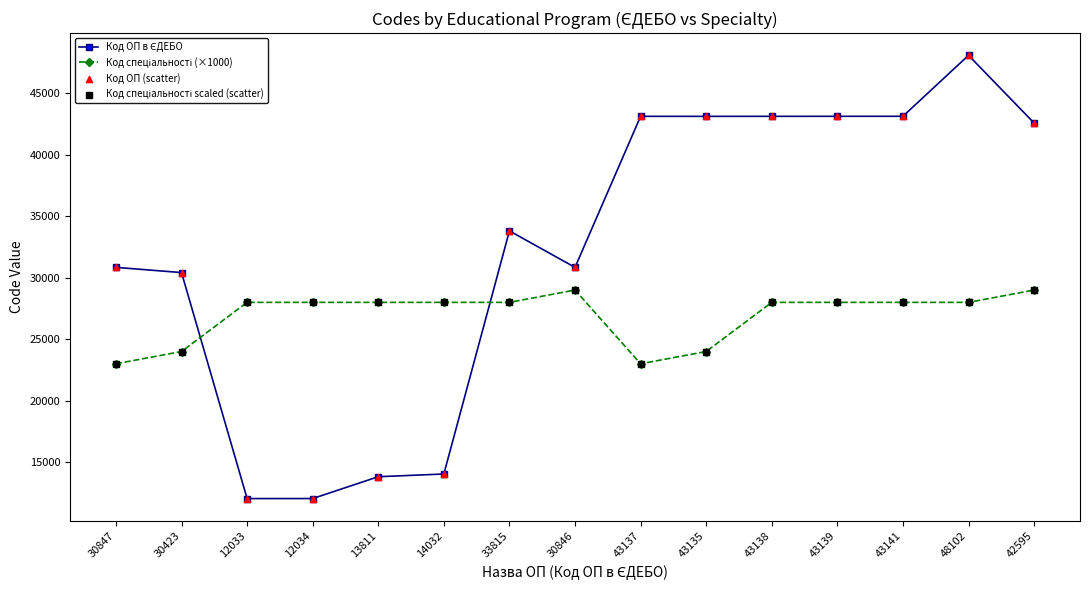

At which category is the sum across all series the highest?

48102